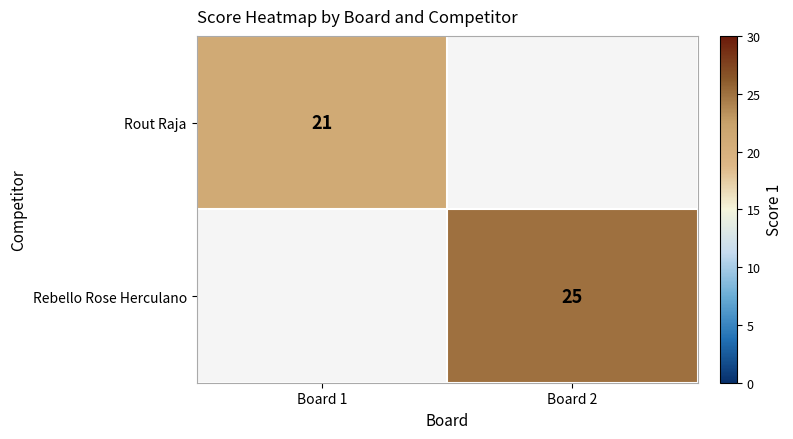

The value of Rebello Rose Herculano at Board 2 is 6. True or false?

False